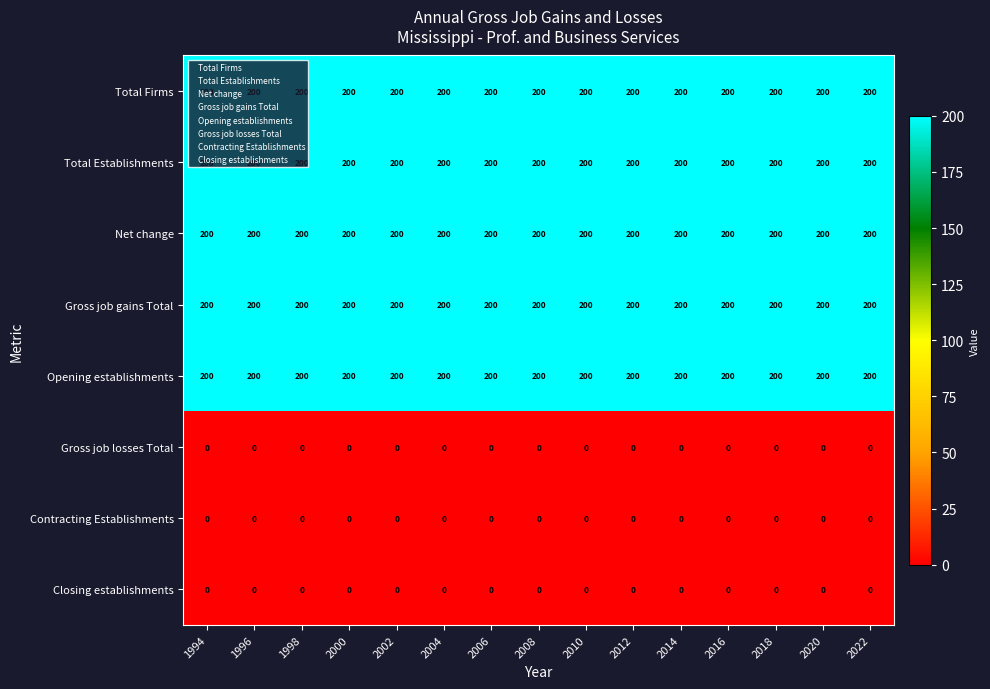

What is the sum of the Total Firms values at 2014 and 2012?

400